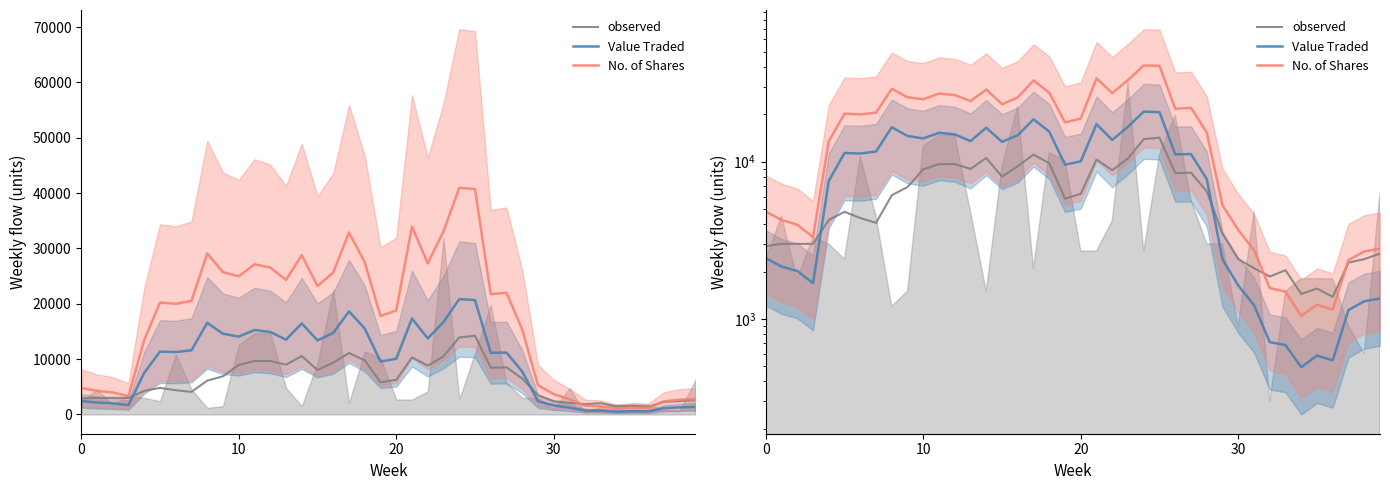

What is the average value of the No. of Shares series?

17101.7